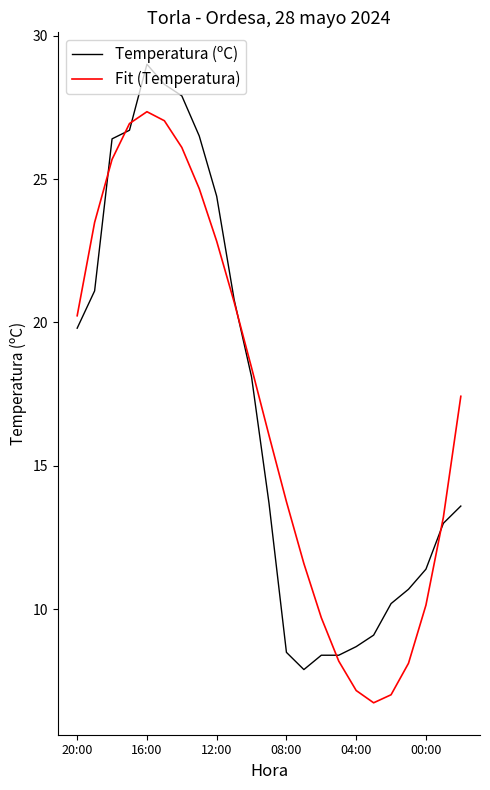

What is the lowest value of the Fit (Temperatura) series?

6.7